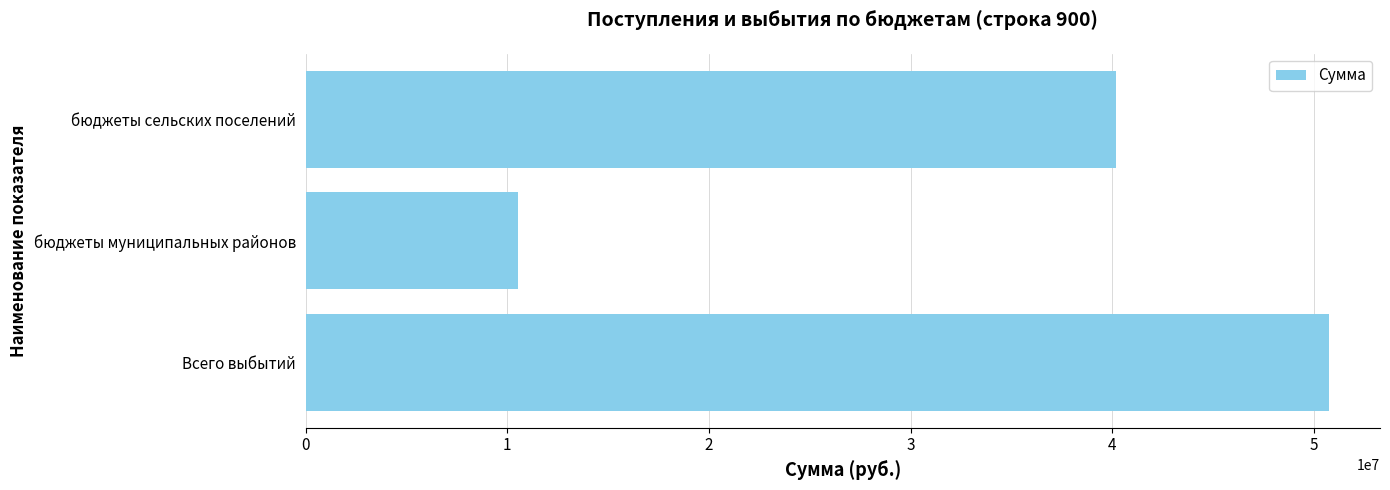

At which label is the value closest to 30637579?

бюджеты сельских поселений